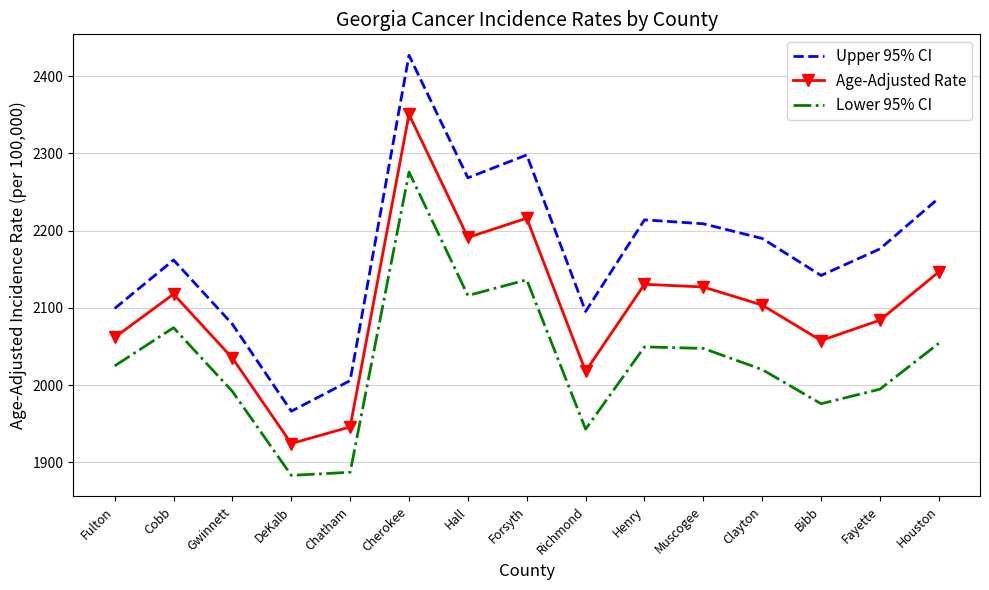

What is the difference between the maximum and minimum values in the Upper 95% CI series?

460.6